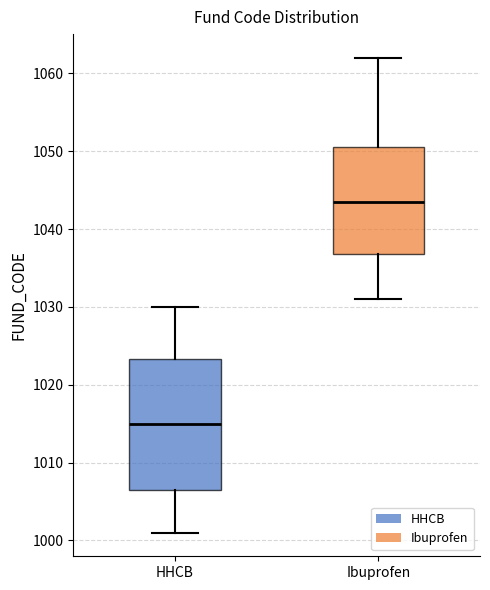

Where does the upper whisker of the box for Ibuprofen end on the y-axis? The values are not printed on the chart, so give them approximately, as read against the axis.

1062